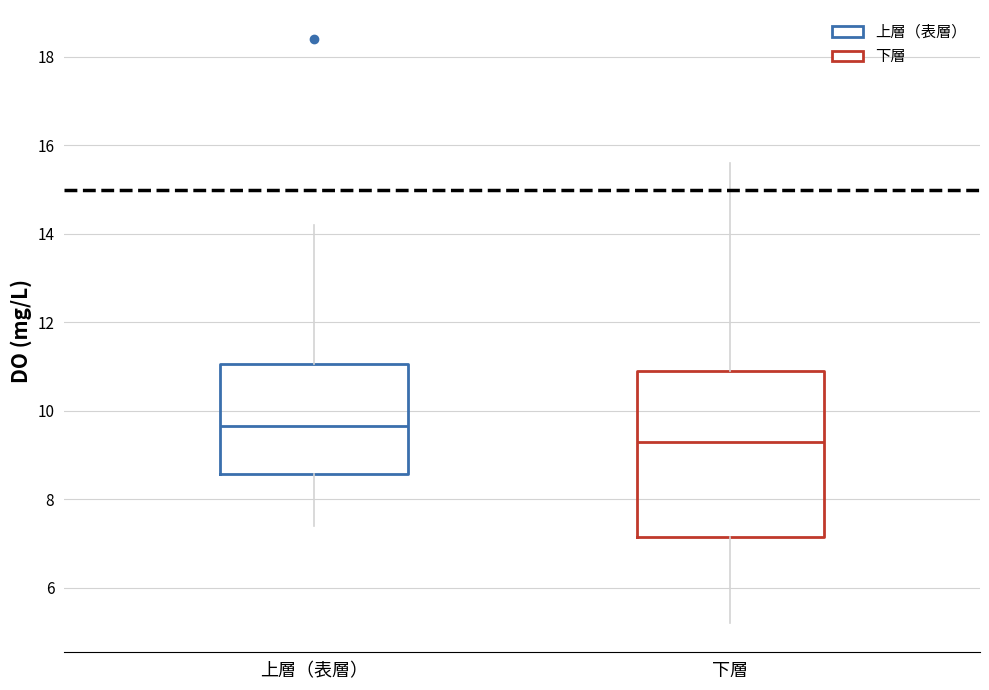

Where does the median line of the box for 上層（表層） sit on the y-axis? The values are not printed on the chart, so give them approximately, as read against the axis.

9.6